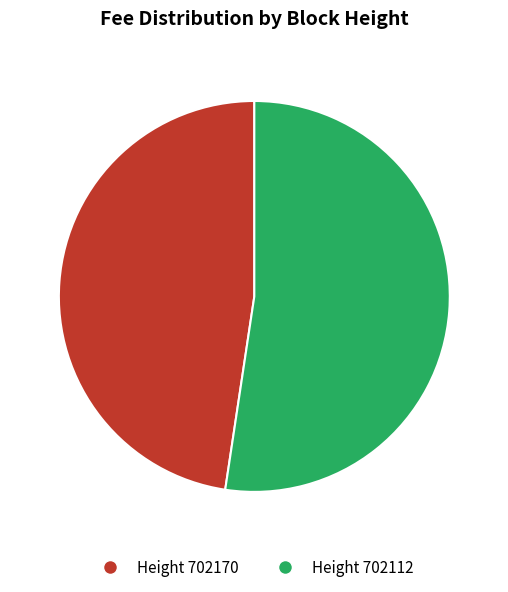

Is there a majority slice in this chart?

Yes